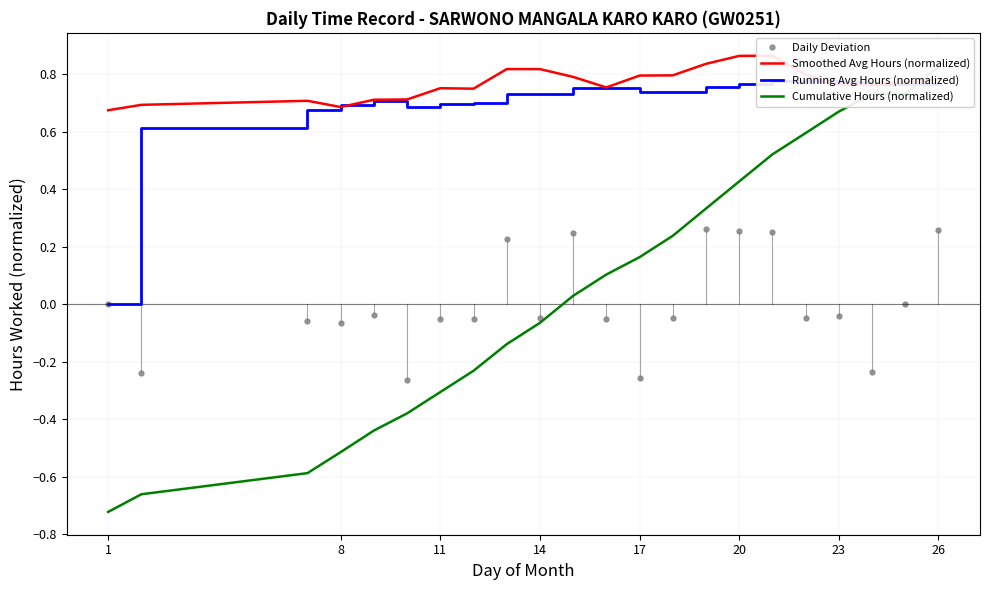

List the series in order of their peak value, lowest first.

Running Avg Hours (normalized), Cumulative Hours (normalized), Smoothed Avg Hours (normalized)